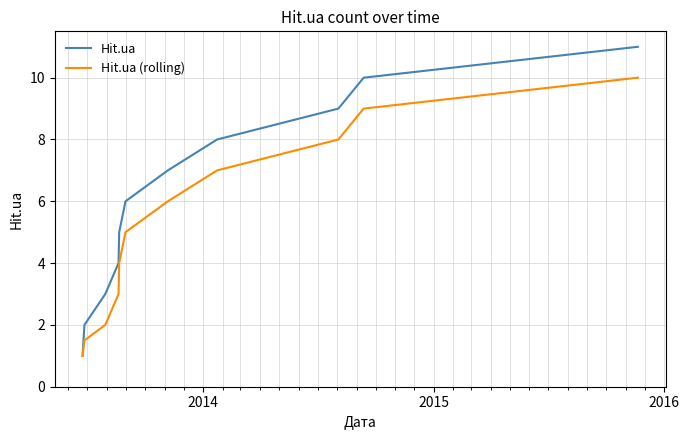

Which series has the largest range (max minus min)?

Hit.ua